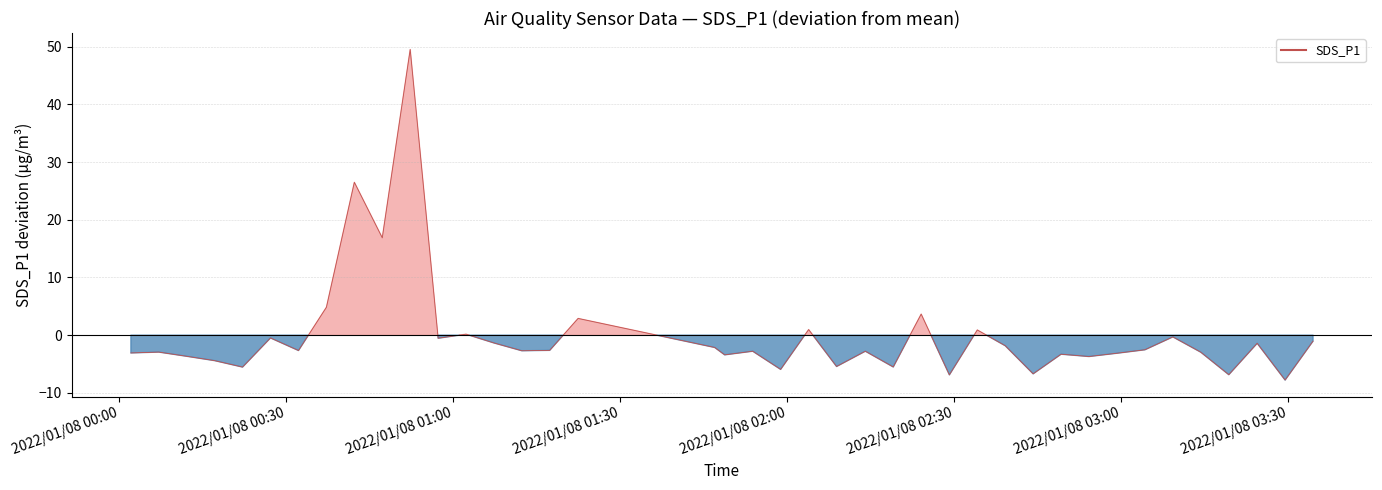

Does the chart display data point markers on the line(s)?

No